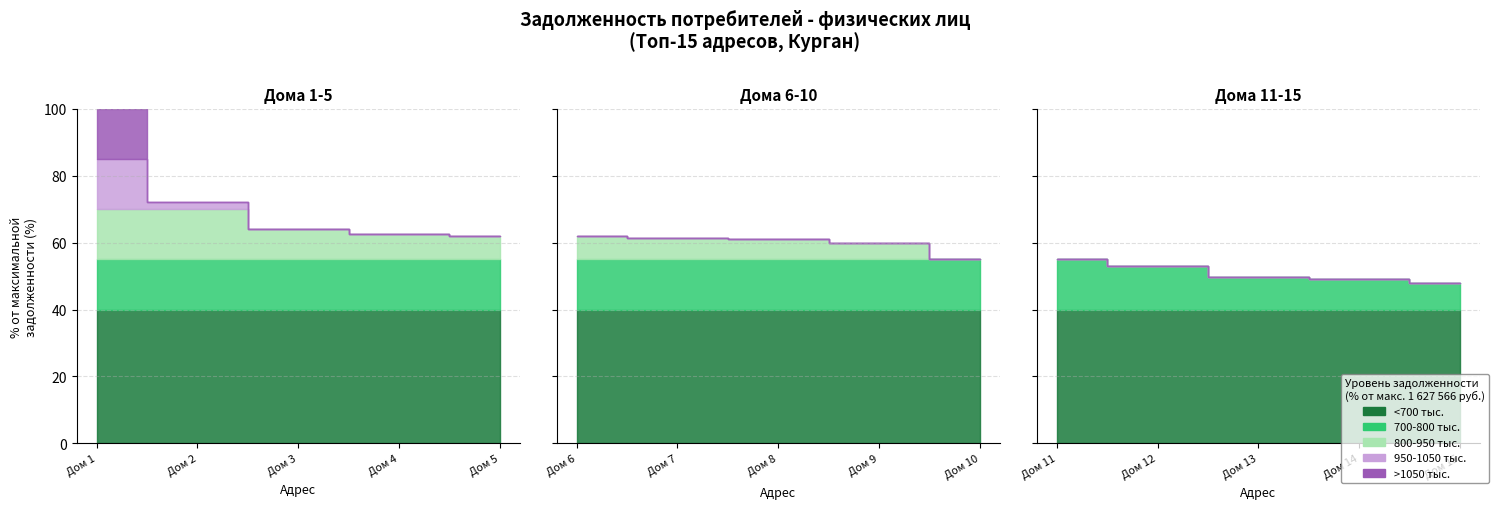

True or false: Top 21-25 and Top 26-30 cross at least once.

False